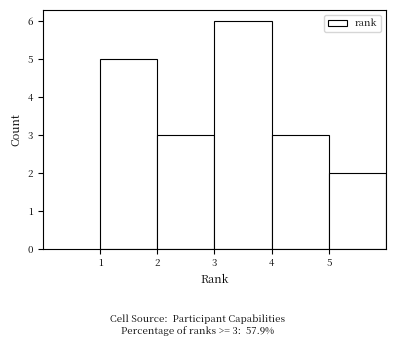

Which range on the x-axis has the tallest bar?

3 to 4